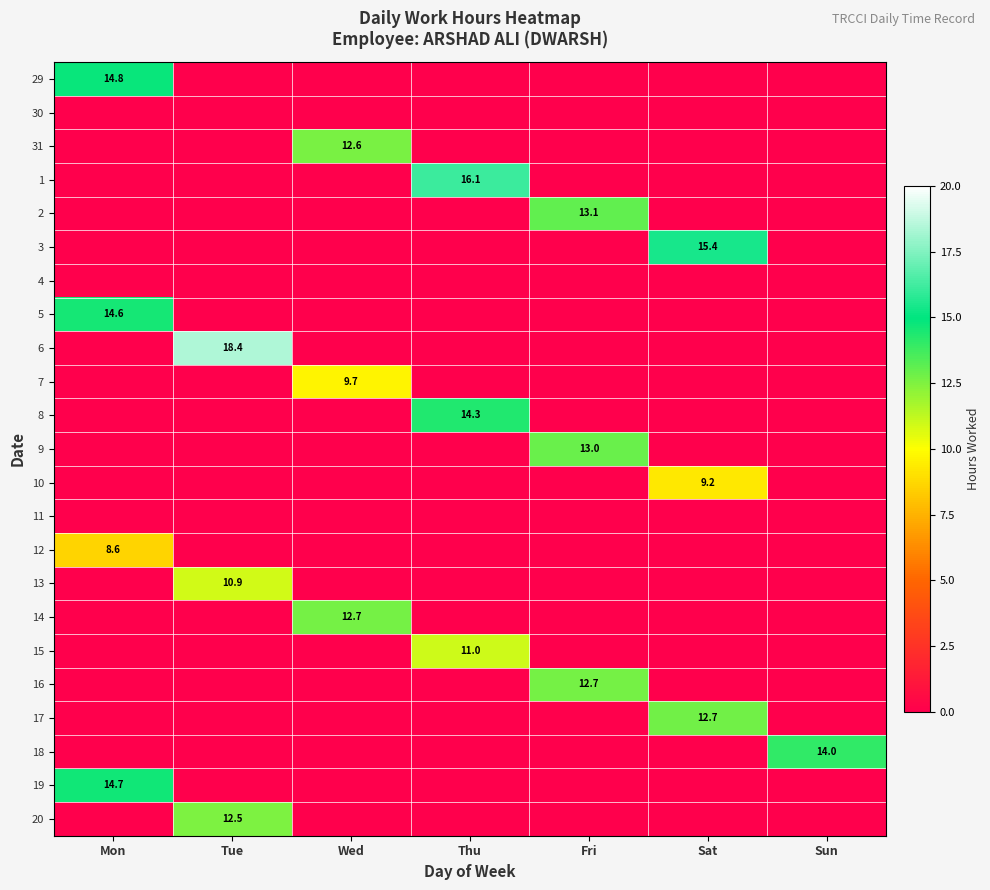

The value of 2 at Fri is 19.9. True or false?

False